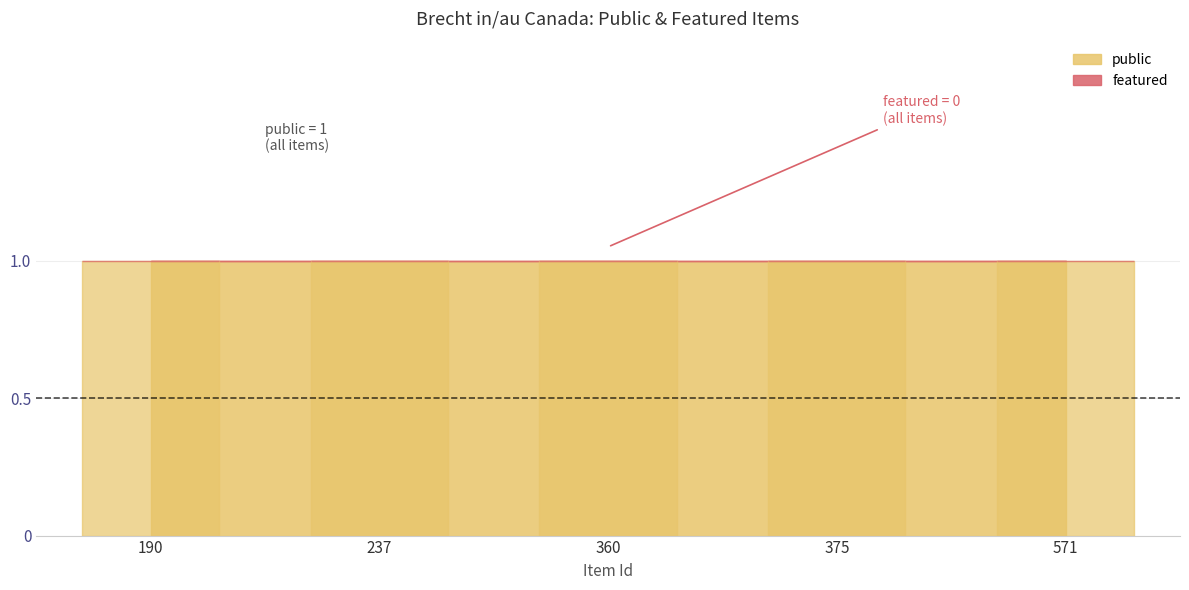

List the series in order of their peak value, highest first.

public, featured